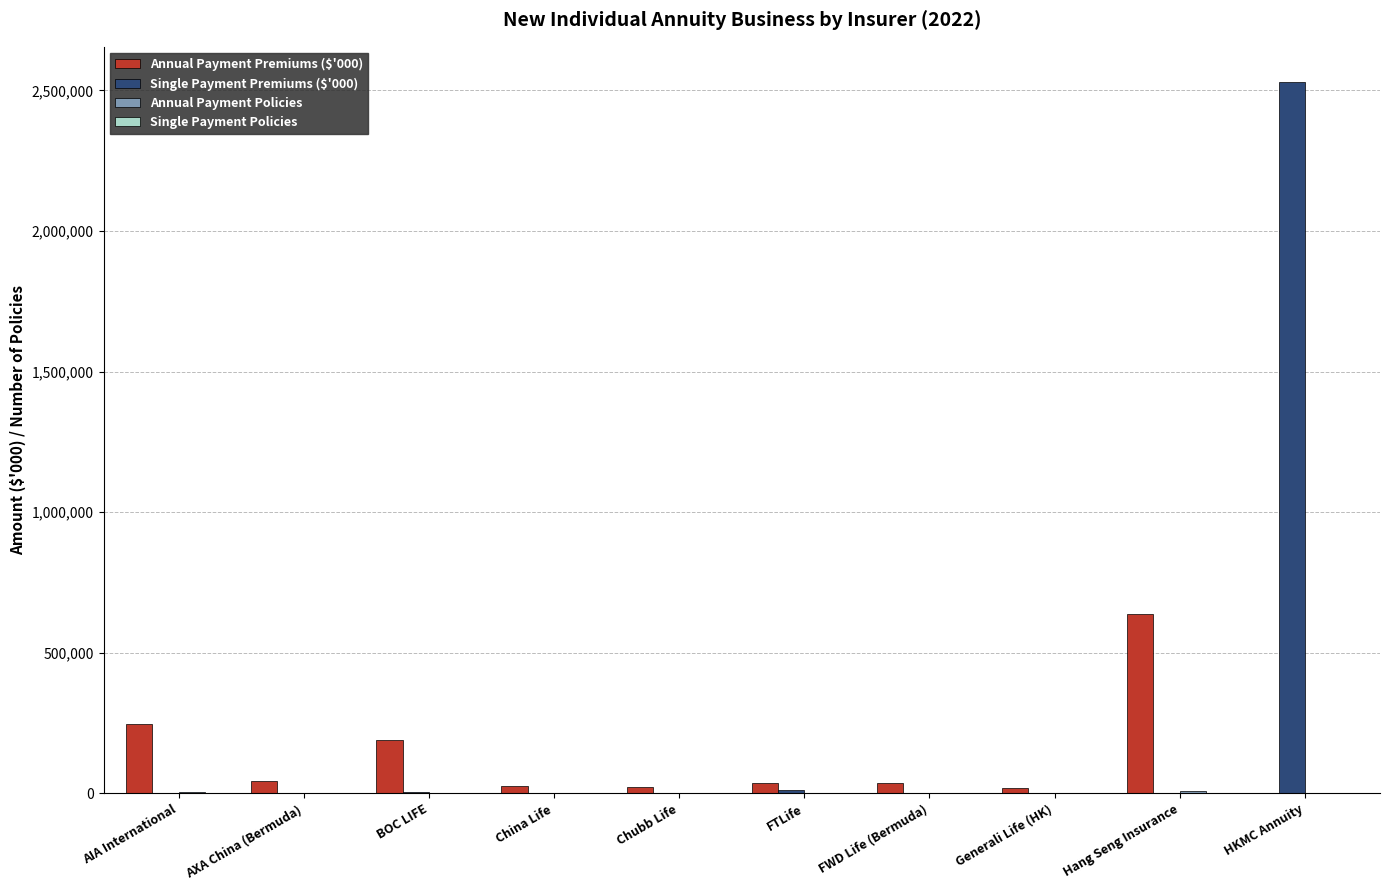

At which label does Single Payment Premiums ($'000) reach its peak?

HKMC Annuity